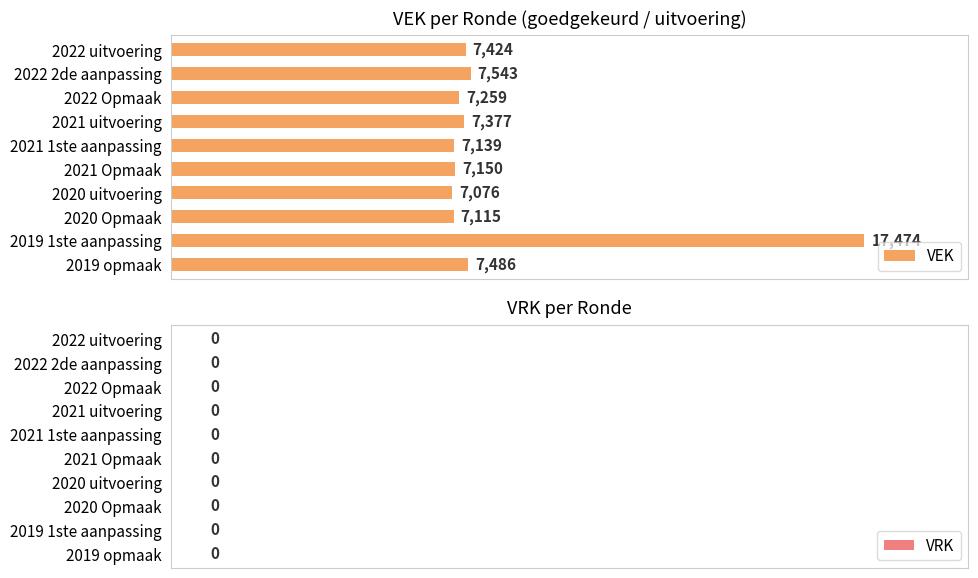

What position from the top is 2021 uitvoering?

4